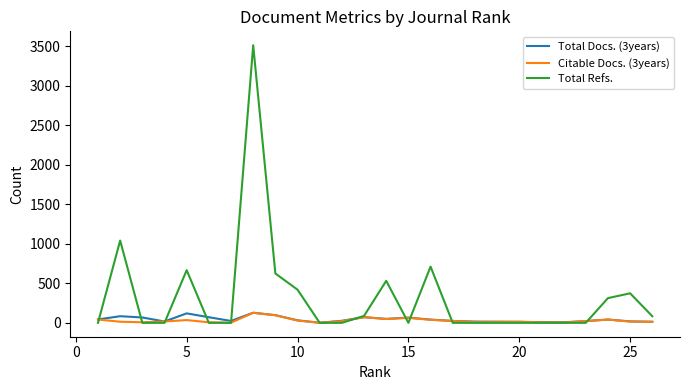

Which series has the largest total across all categories?

Total Refs.